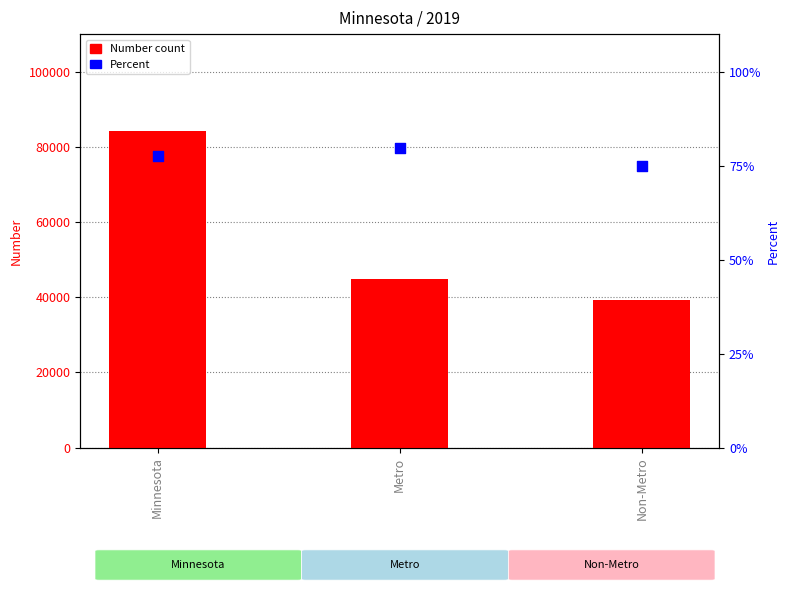

Which series has the widest spread of Y values?

Number count